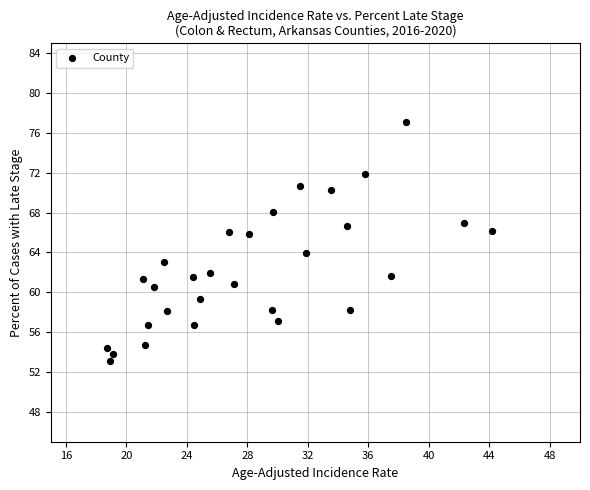

What is the range of Y values (max minus min)?

24.0